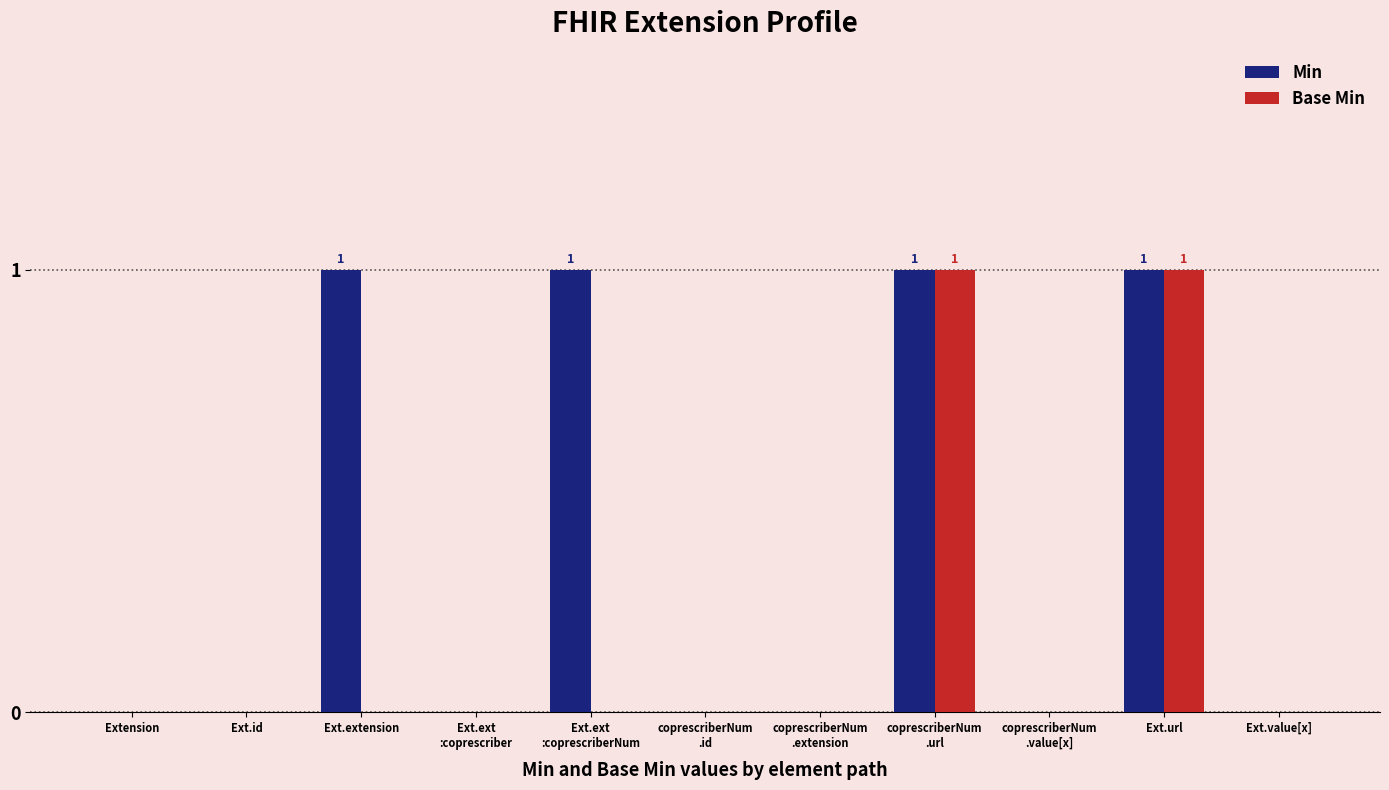

Is it true that Base Min equals 2 at Ext.url?

False